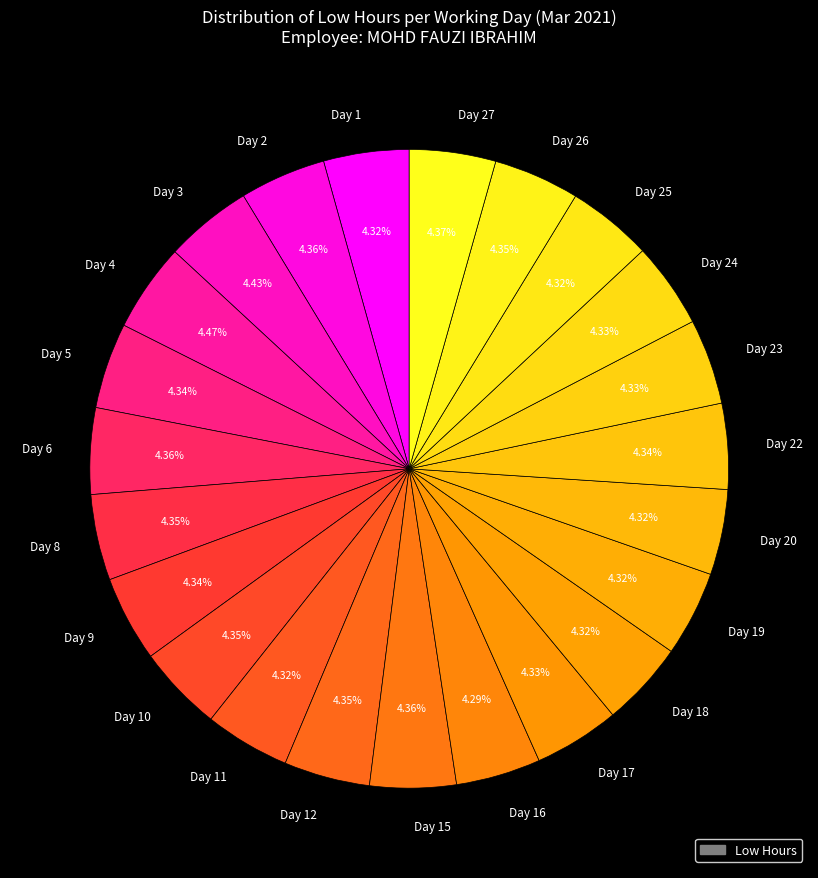

To the nearest percent, what is the combined percentage of Day 26 and Day 20?

9%